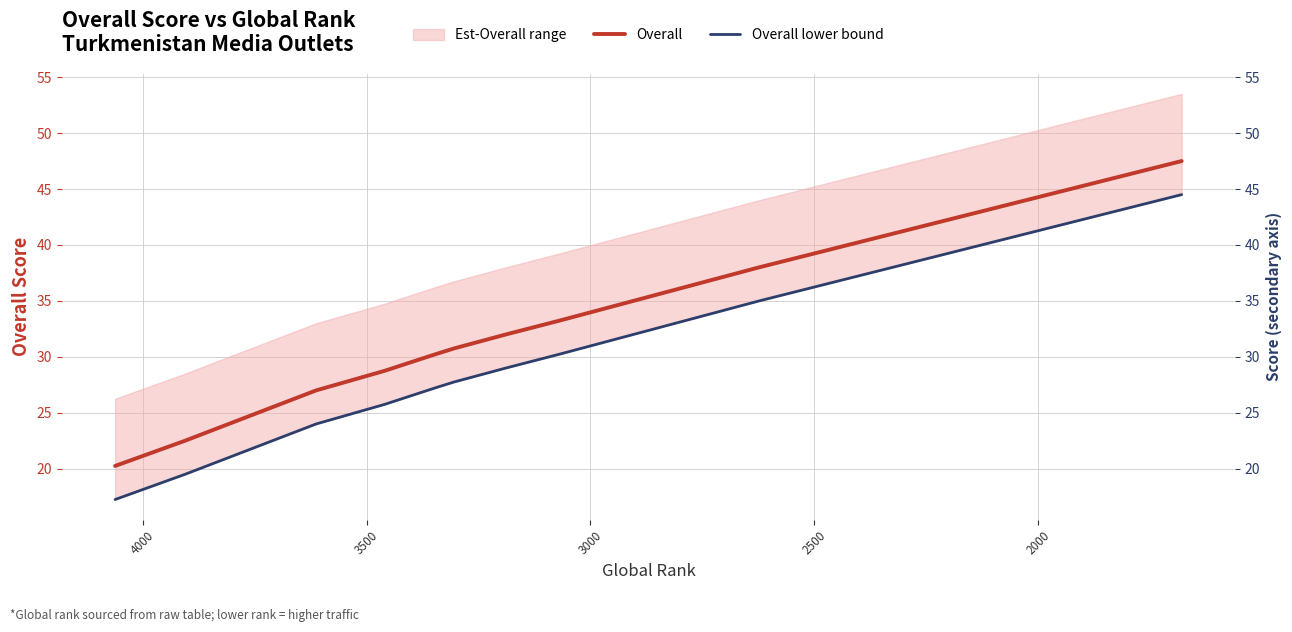

Is the value of Overall lower bound at 4000 greater than the value of Overall at 4000?

No